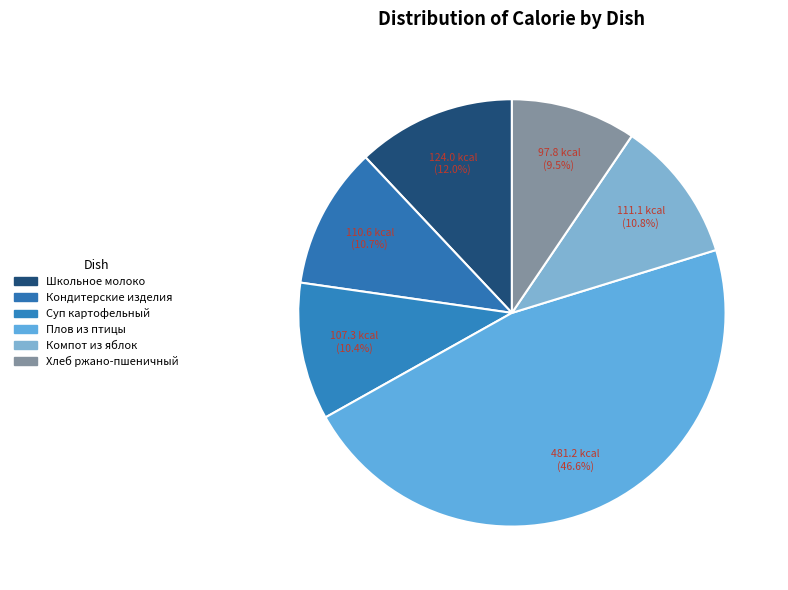

To the nearest percent, what is the difference between the largest and smallest slice percentages?

37%